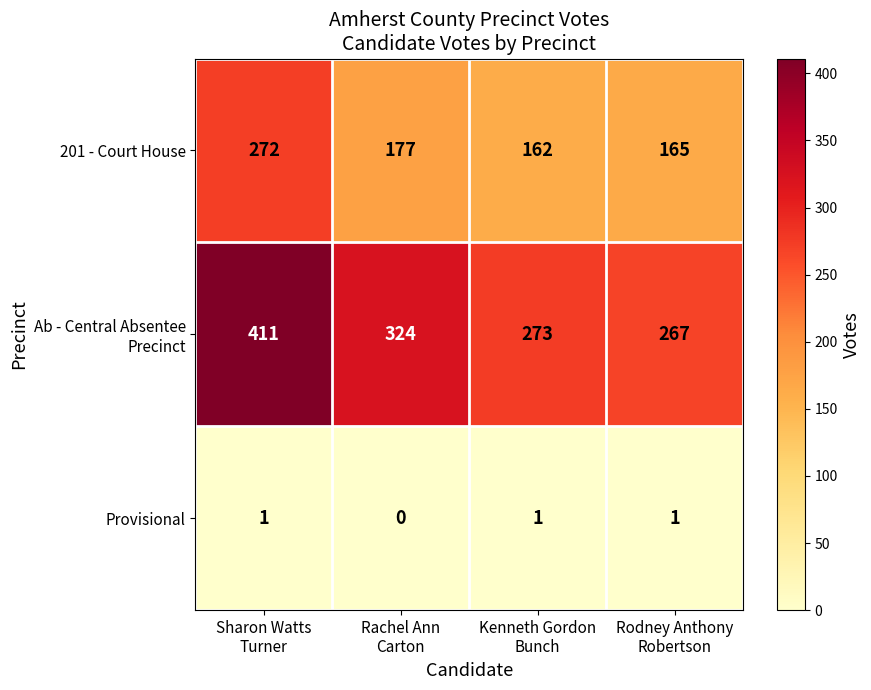

At which category is the sum across all series the highest?

Sharon Watts
Turner